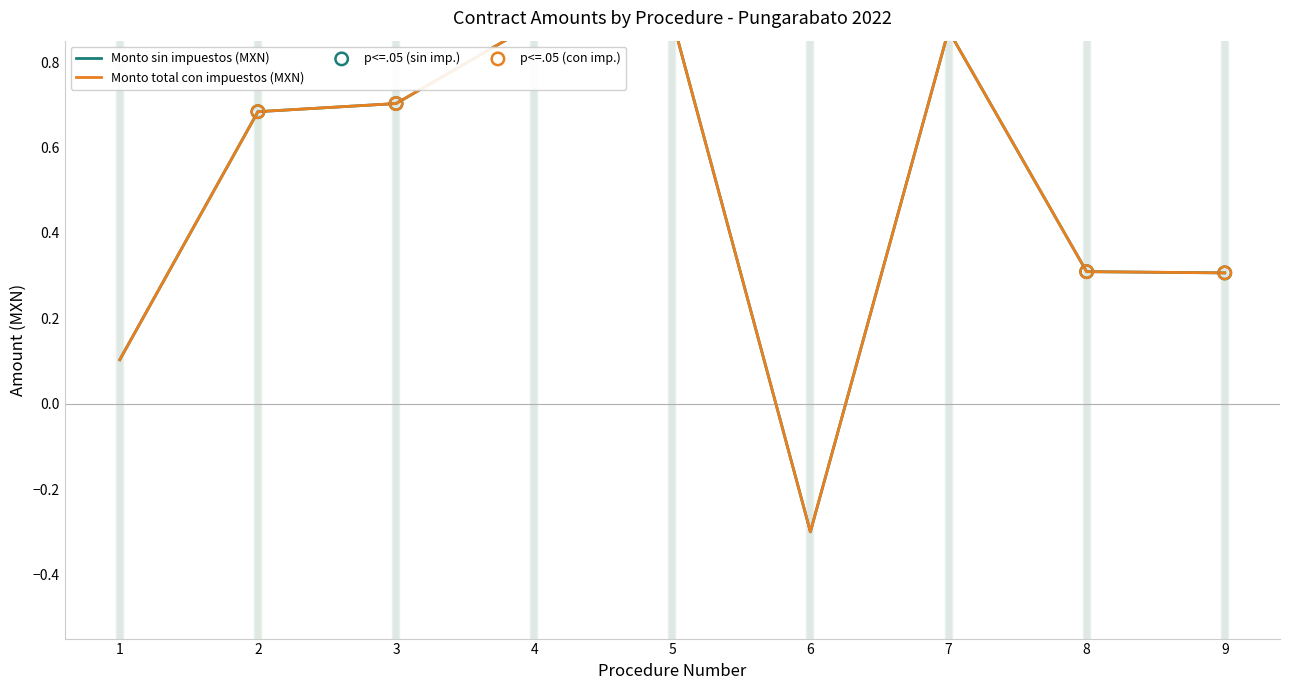

What is the total value across all series at 8?

0.6